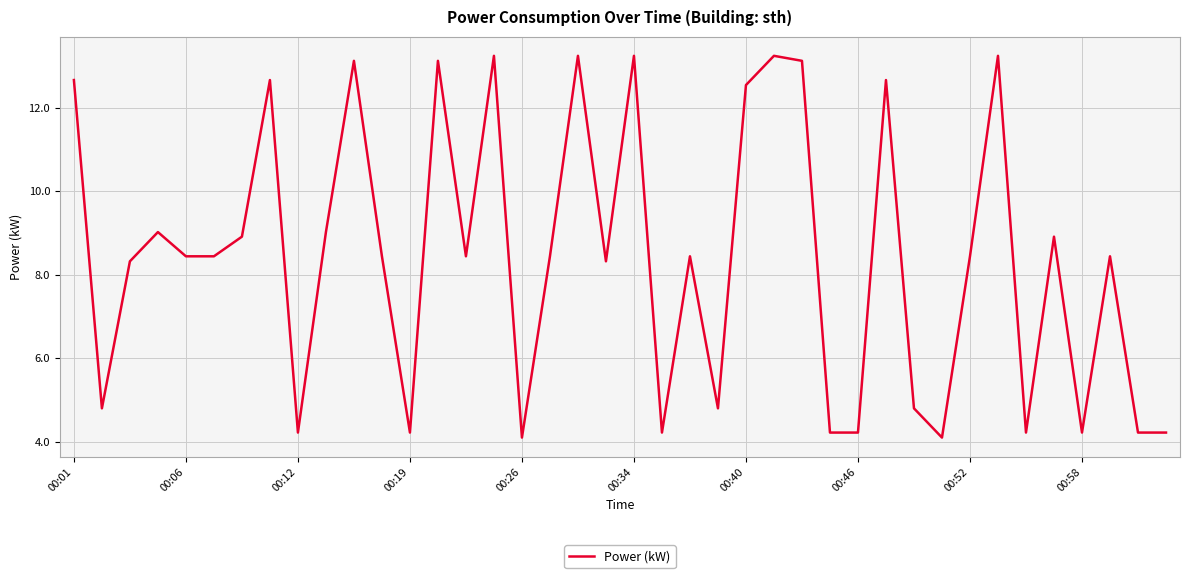

What is the difference between the maximum and minimum values?

9.1